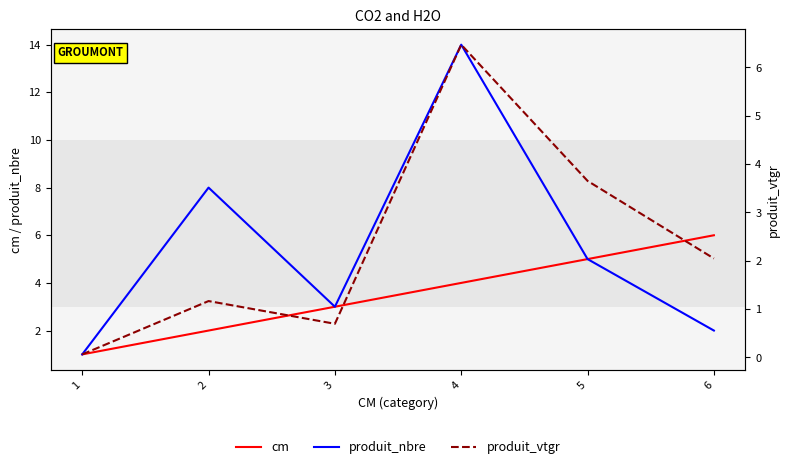

Between 4 and 6, which series saw the biggest shift?

produit_nbre